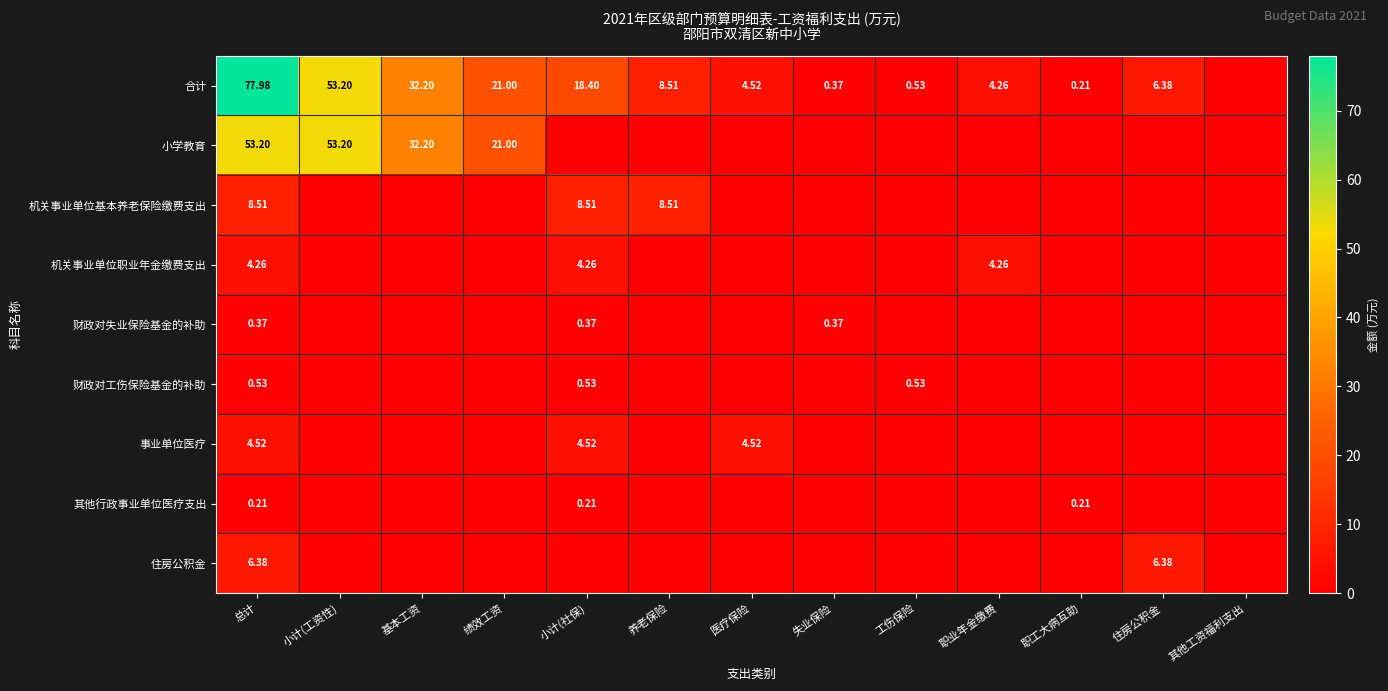

What is the total value across all series at 总计?

156.0